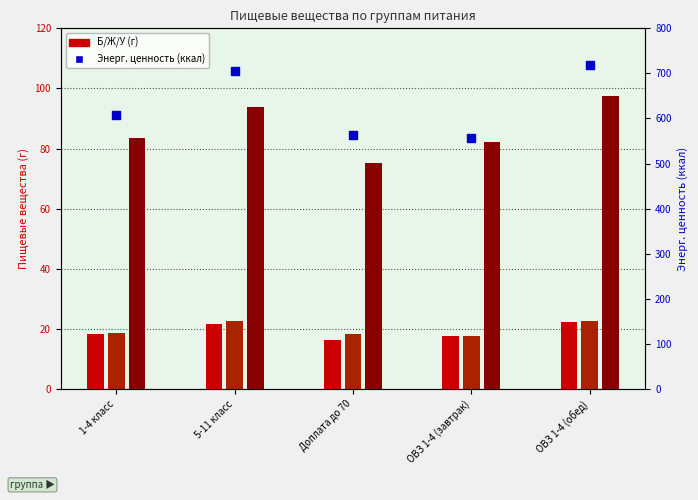

At which category is the sum across all series the highest?

ОВЗ 1-4 (обед)